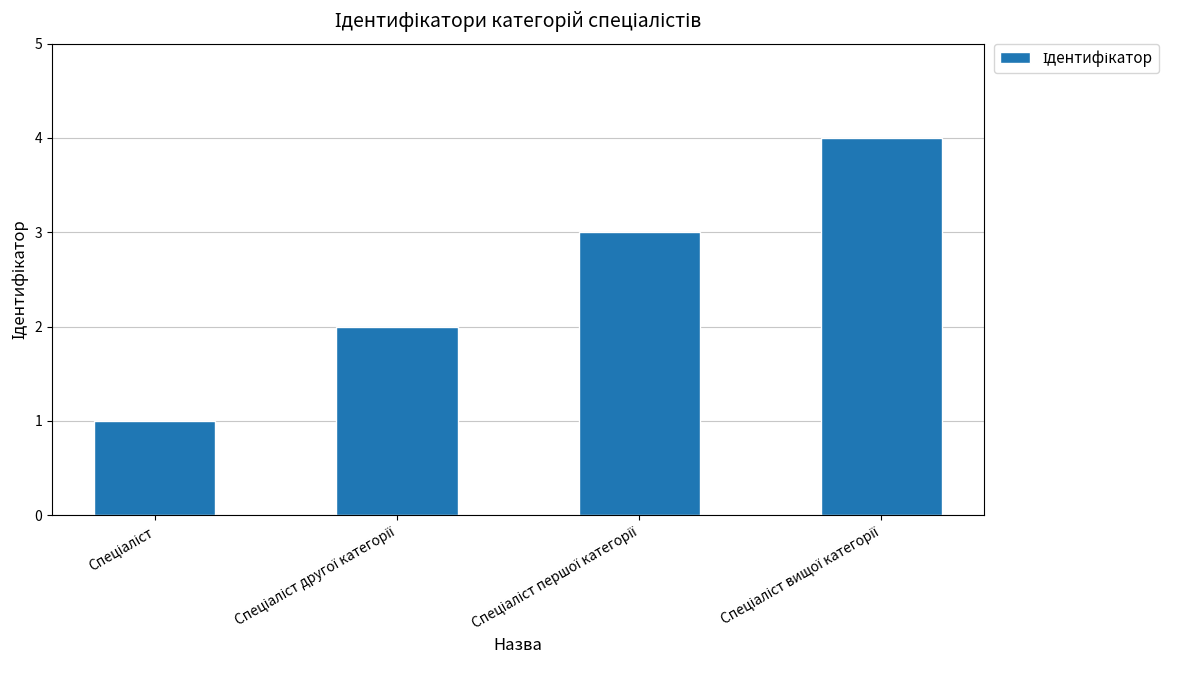

What is the sum of all values?

10